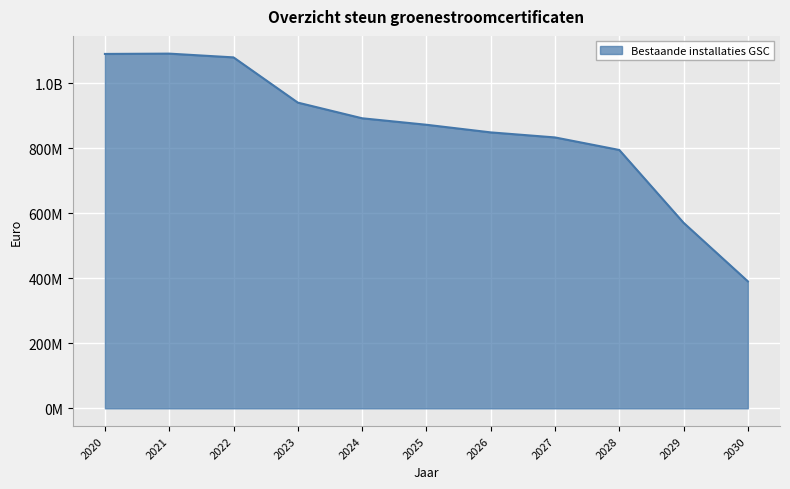

At which category does the chart reach its minimum across all series?

2030